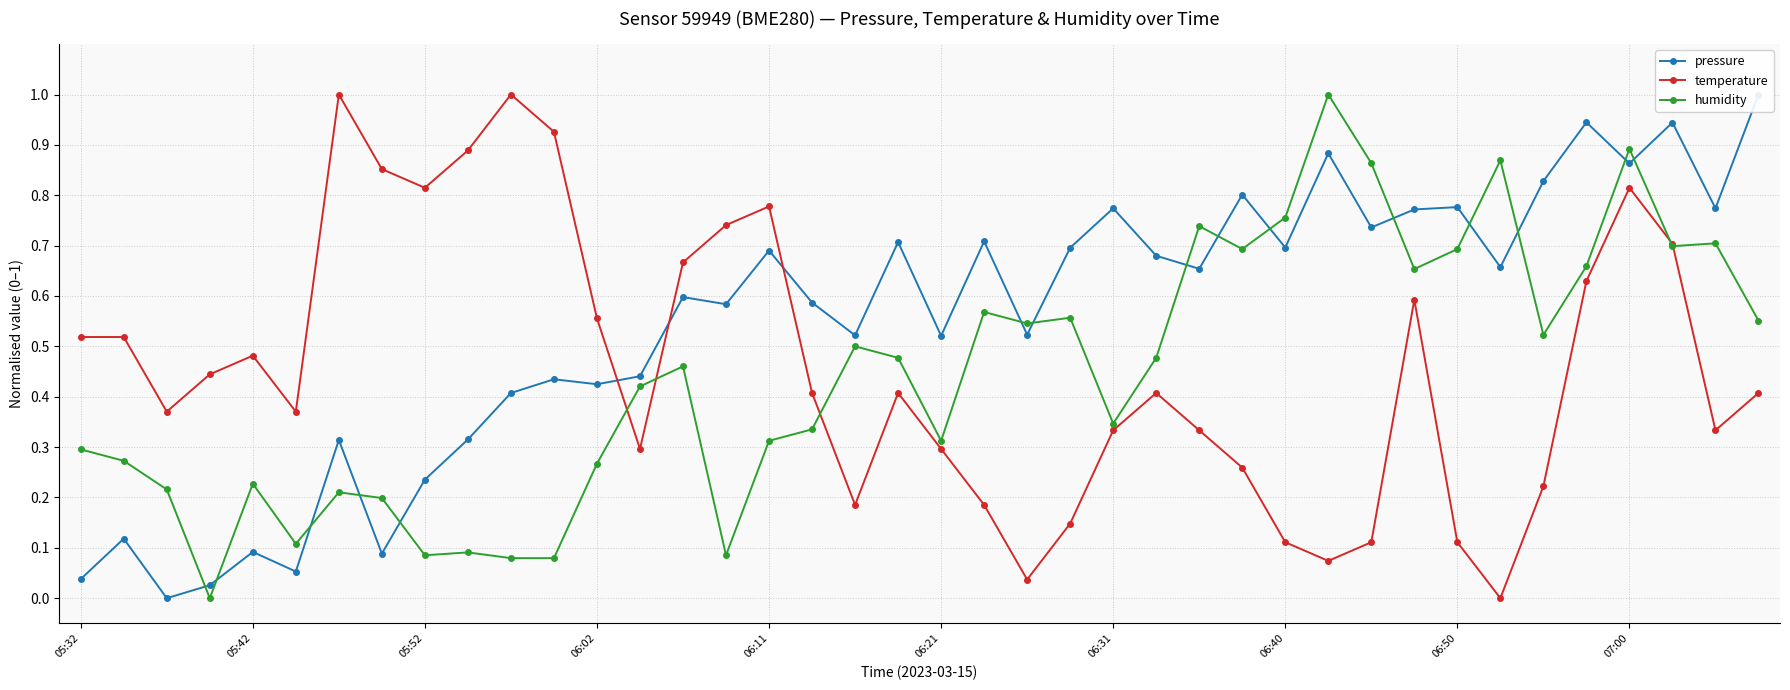

What is the sum of the pressure values at 37 and 25?

1.6